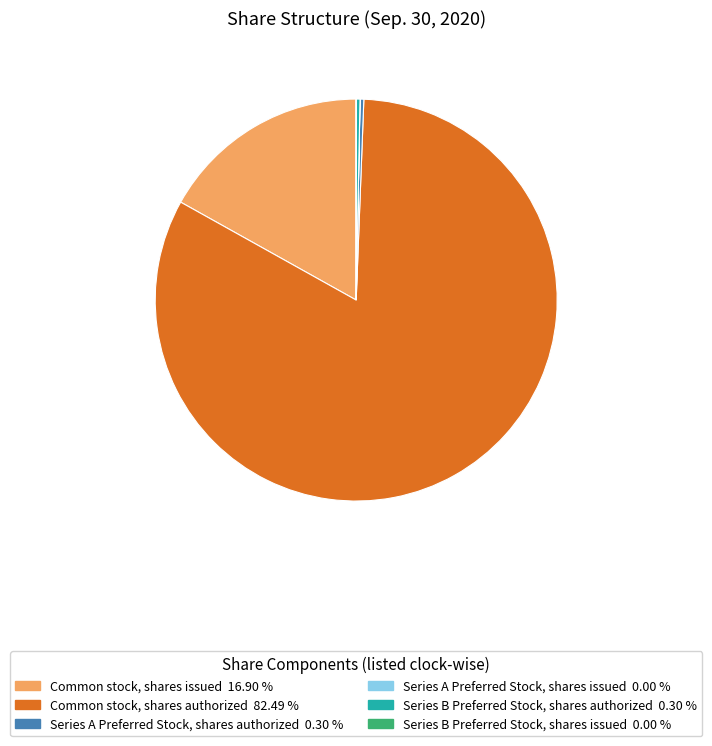

What is the ratio of the value at Series B Preferred Stock, shares authorized to the value at Series A Preferred Stock, shares authorized?

1.0